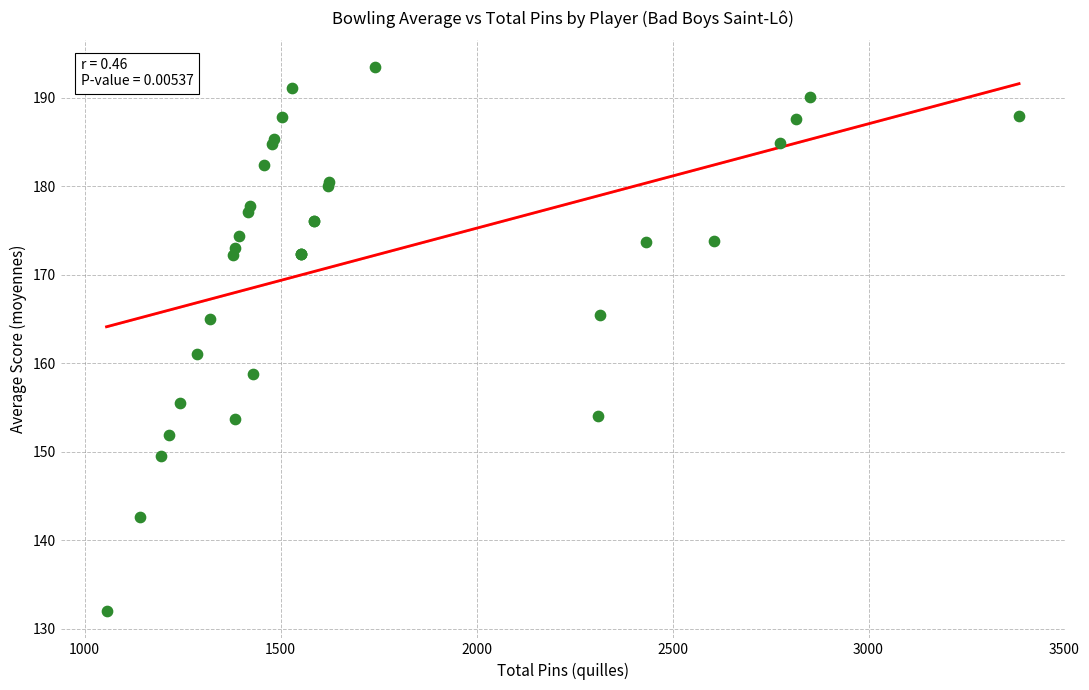

What Y value in the scatter plot is closest to 162?

161.0